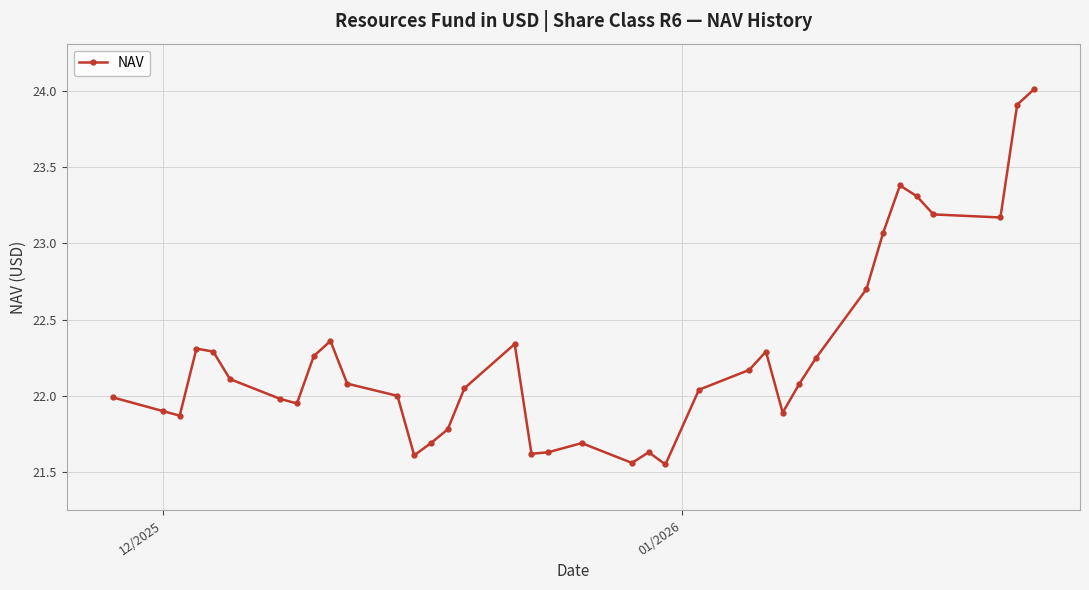

What is the maximum value shown in the chart?

24.0